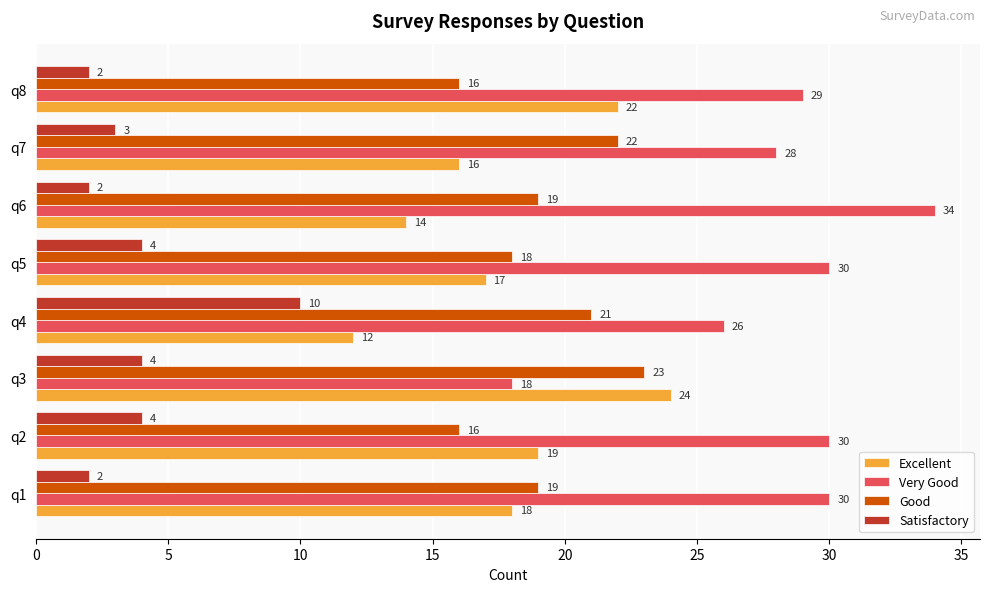

Is it true that Good equals 6 at q2?

False